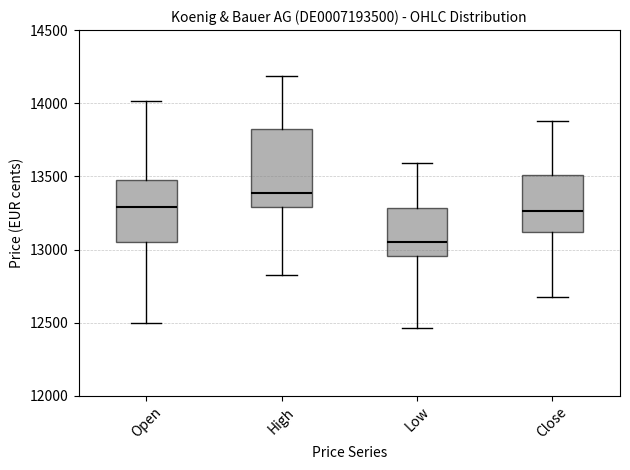

Which box's median line is the highest?

High